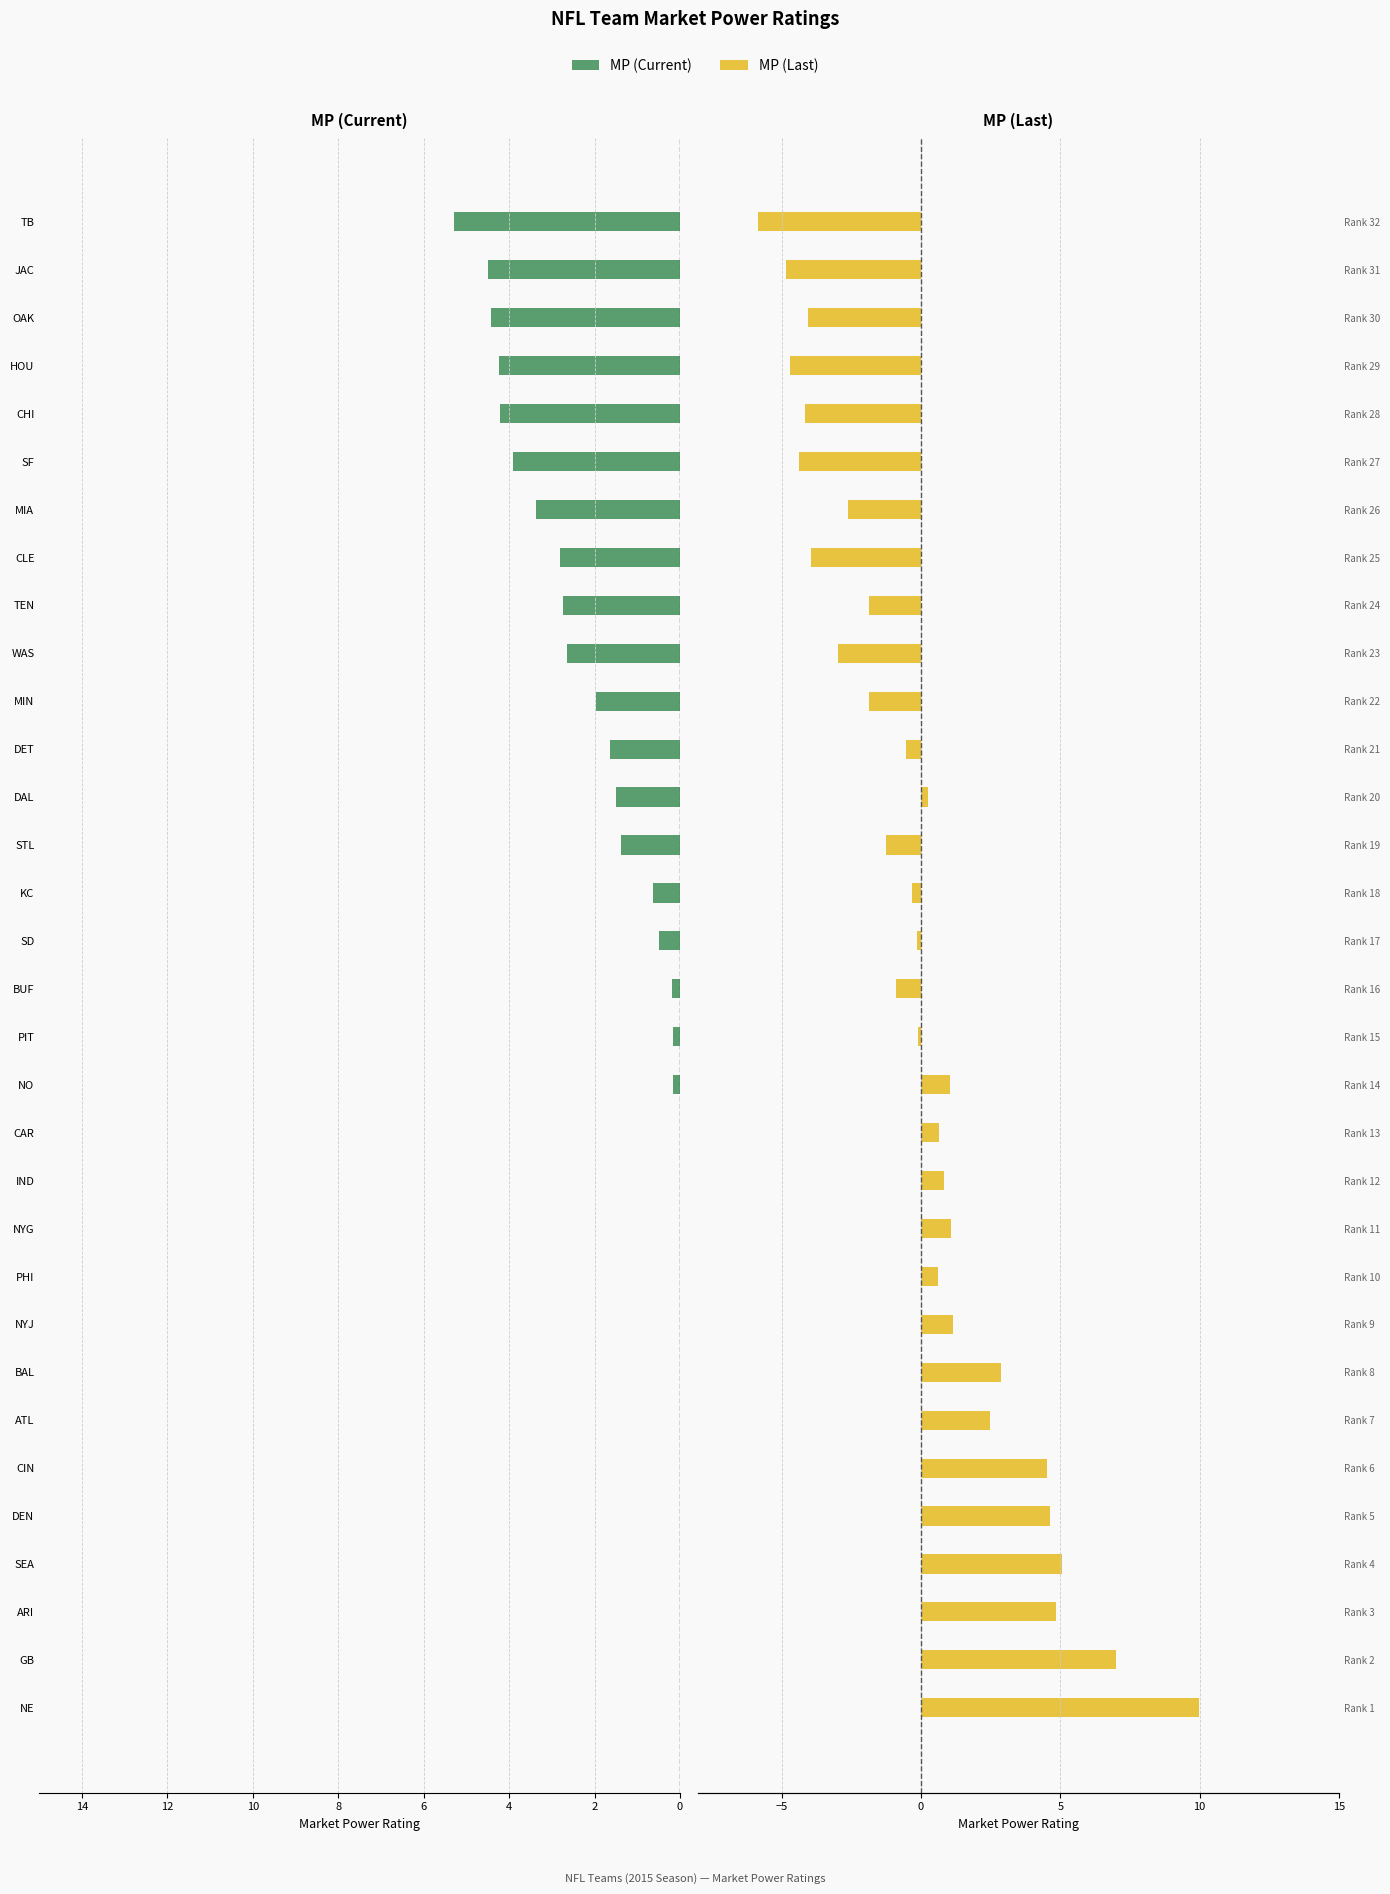

What is the average value of the MP (Current) series?

-0.1